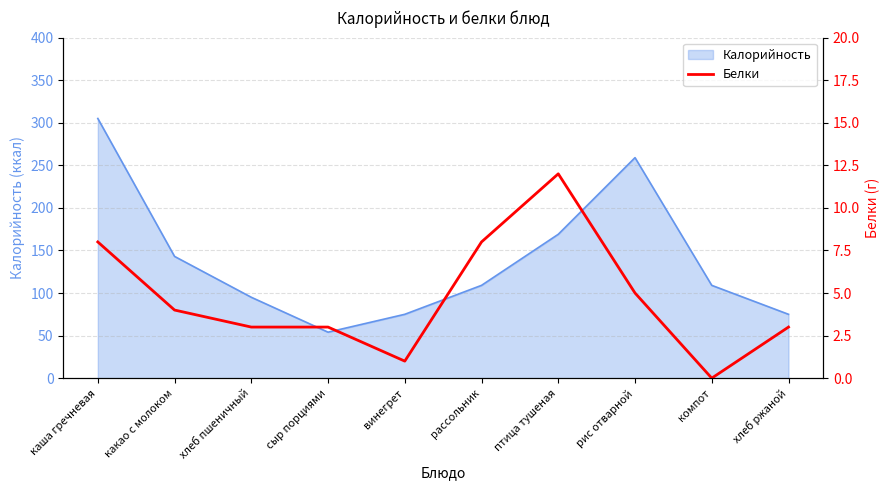

The chart shows a value of 18 at птица тушеная. True or false?

False